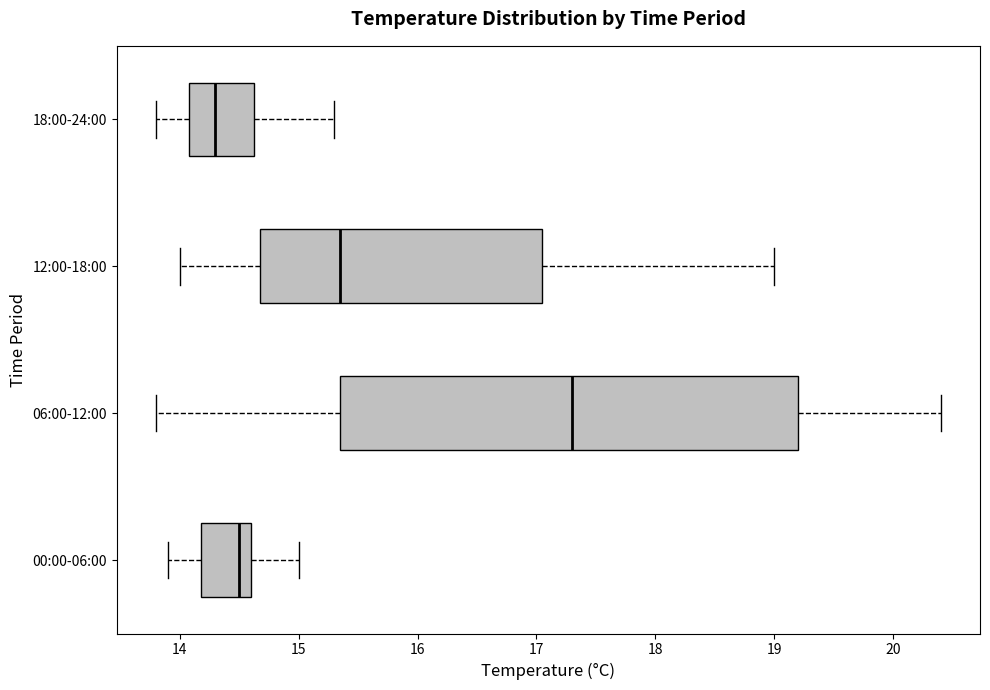

Where is the right edge of the box for 06:00-12:00 on the x-axis? The values are not printed on the chart, so give them approximately, as read against the axis.

19.2